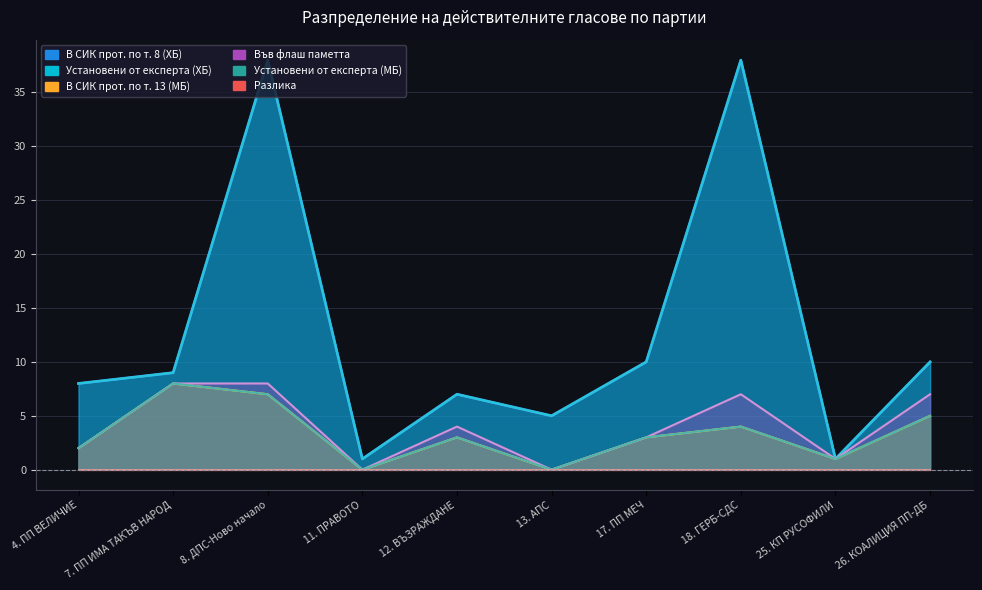

Count the Установени от експерта (МБ) values in the range 1 to 5.

6